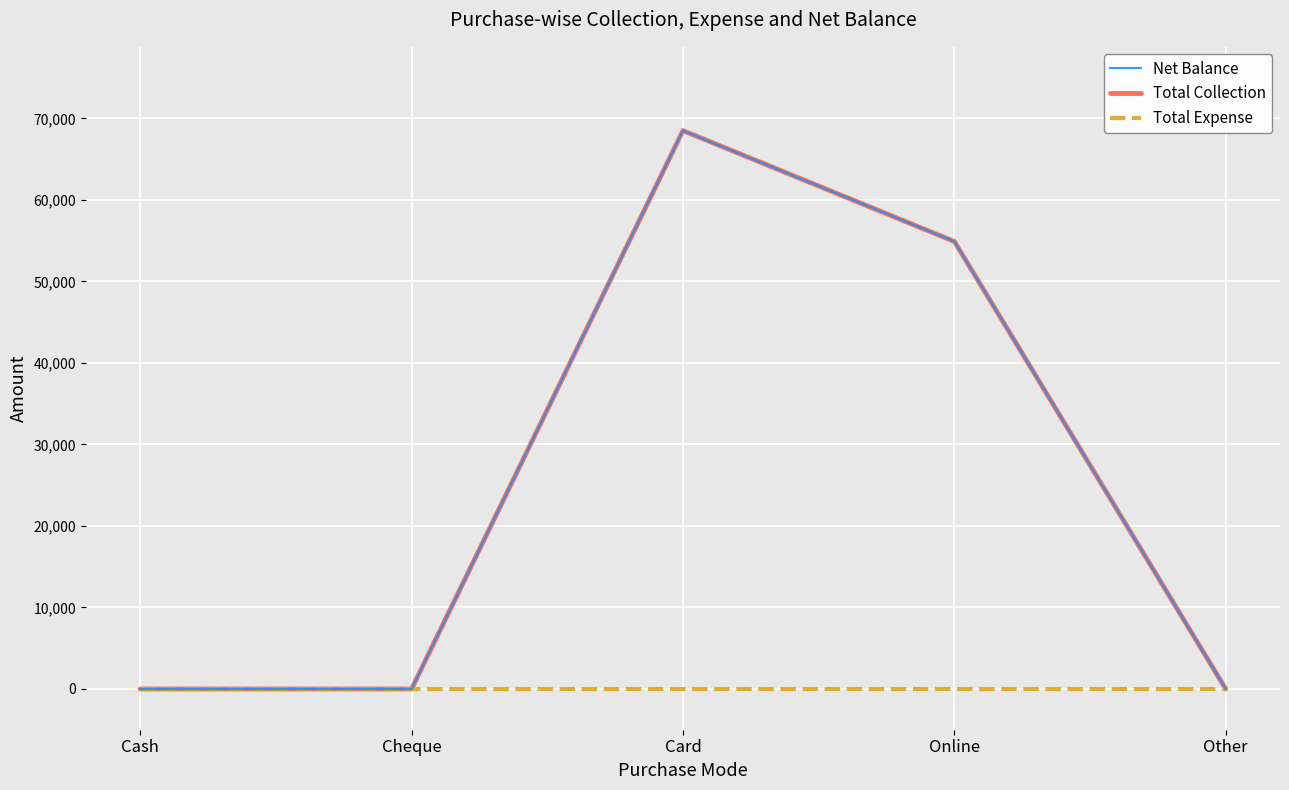

True or false: Net Balance has a value of 68500 at Card.

True